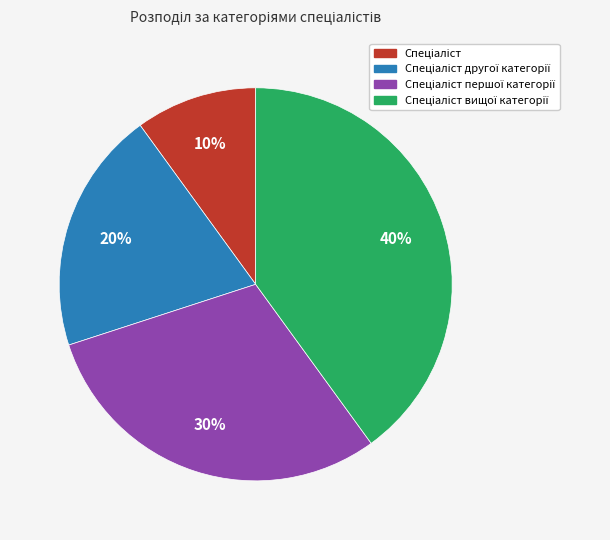

To the nearest percent, what is the average slice percentage?

25%